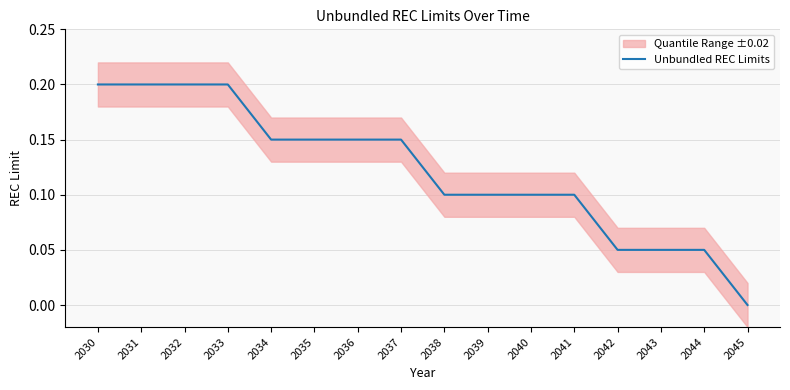

What is the sum of the values at 2043 and 2040?

0.2